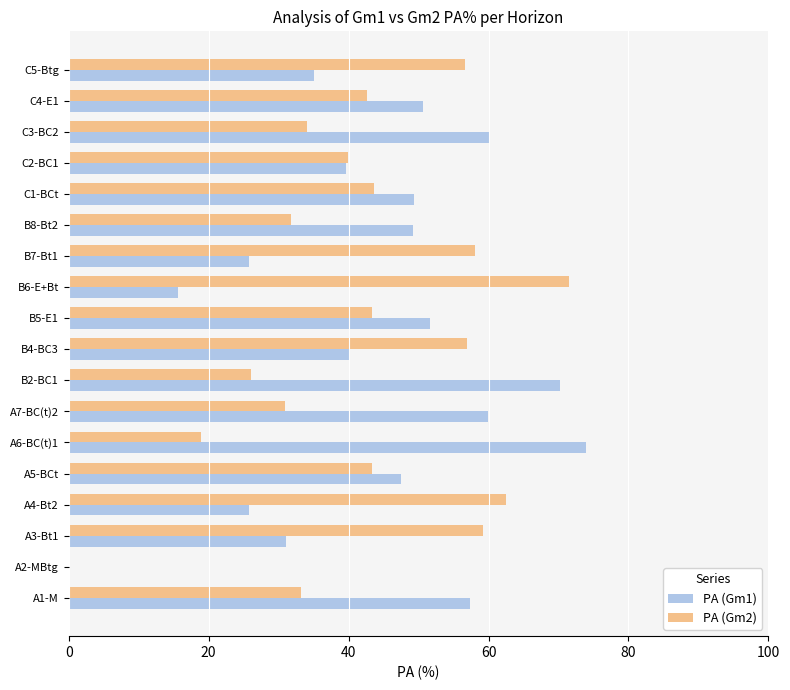

What is the maximum value shown in the chart?

73.9